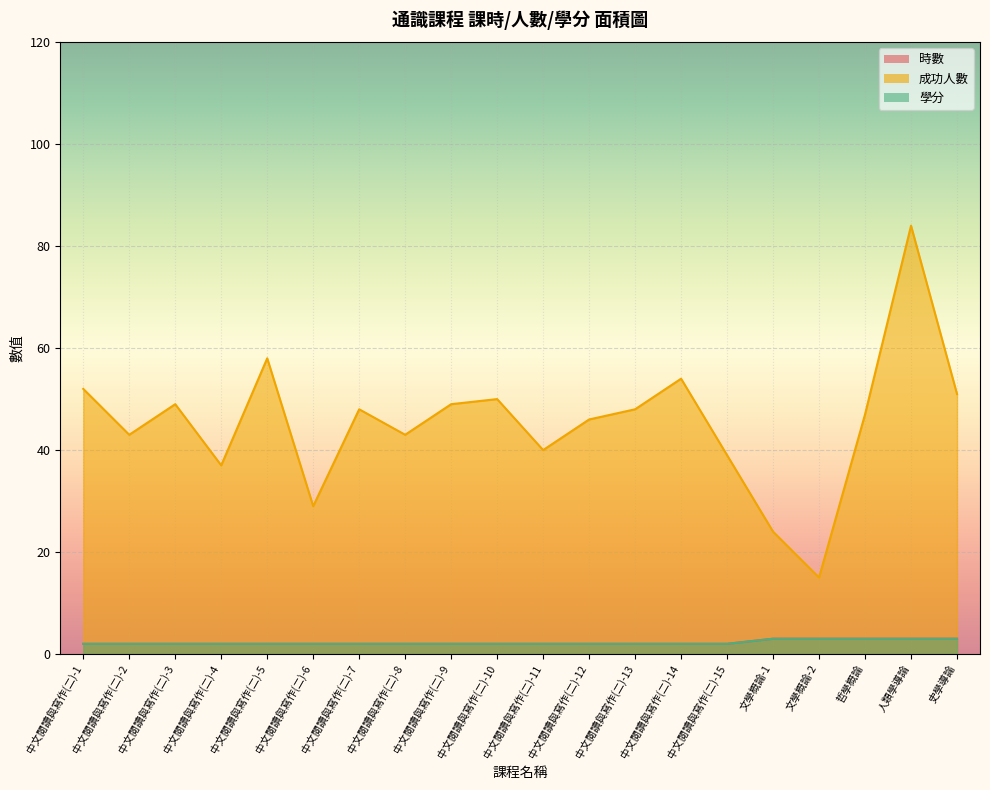

What is the difference between the 學分 values at 哲學概論 and 中文閱讀與寫作(二)-14?

1